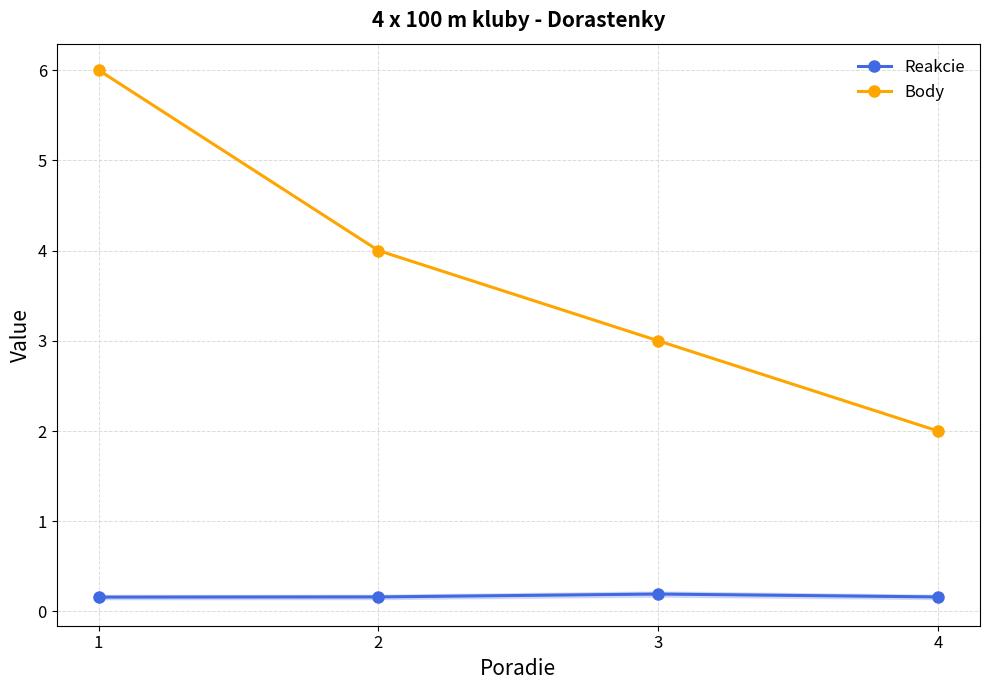

Read the Reakcie value at 4.

0.2